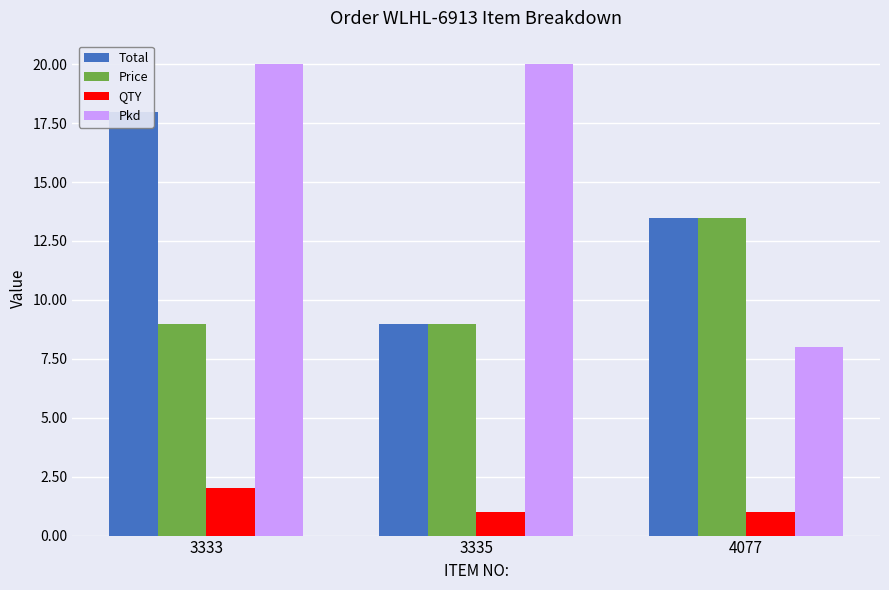

What is the total value across all series at 3333?

49.0